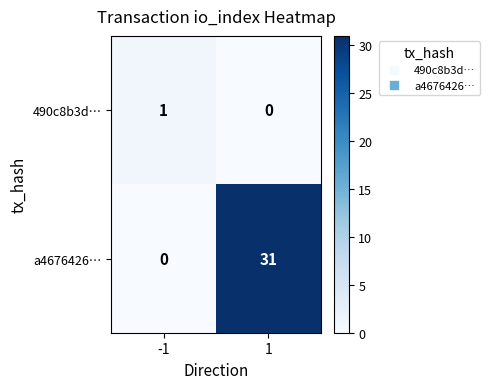

True or false: 490c8b3d… has a value of 1 at -1.

True